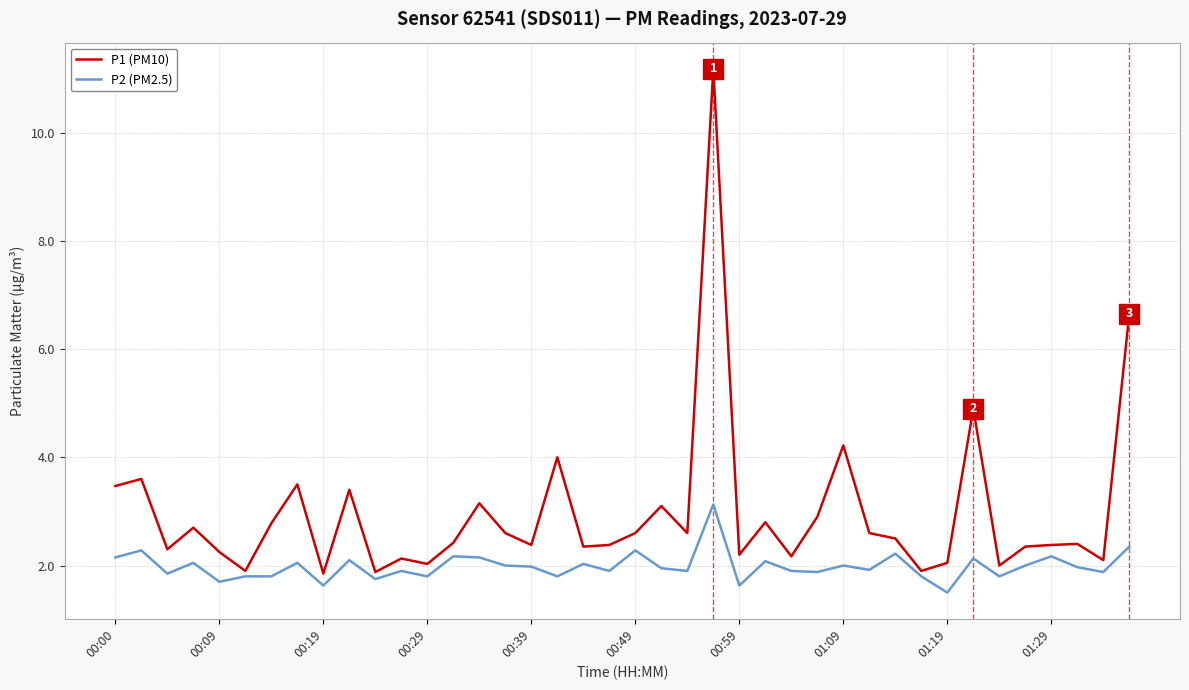

Which series has the largest total across all categories?

P1 (PM10)